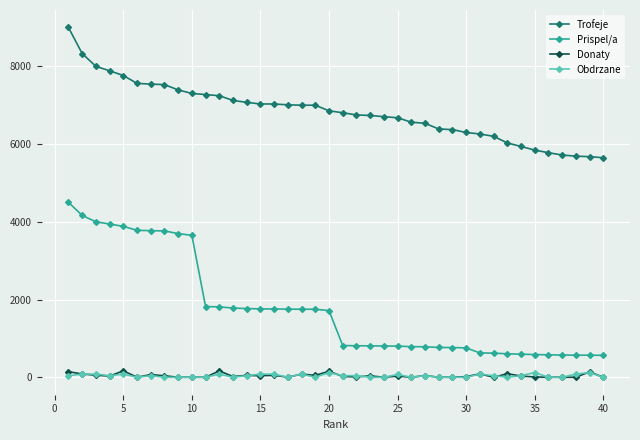

Which series has the largest total across all categories?

Trofeje